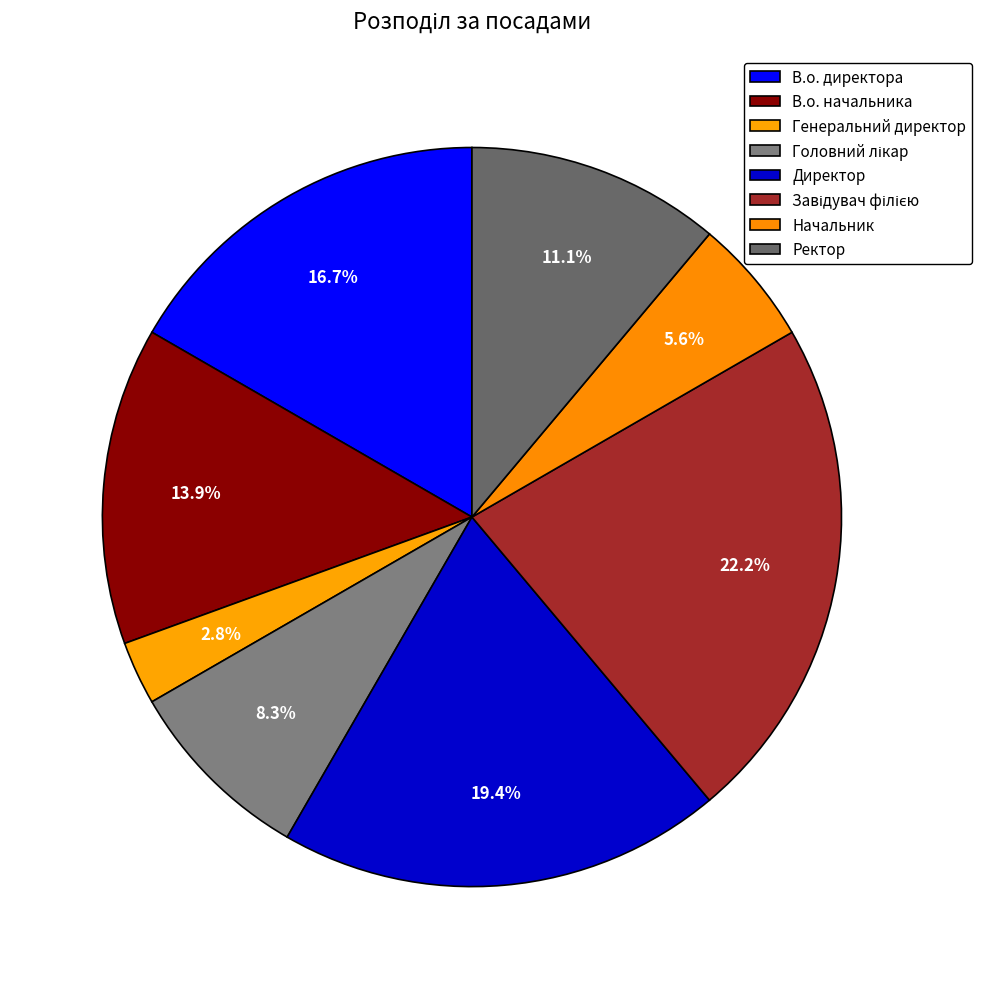

What is the total percentage of Ректор and В.о. начальника?

25.0%